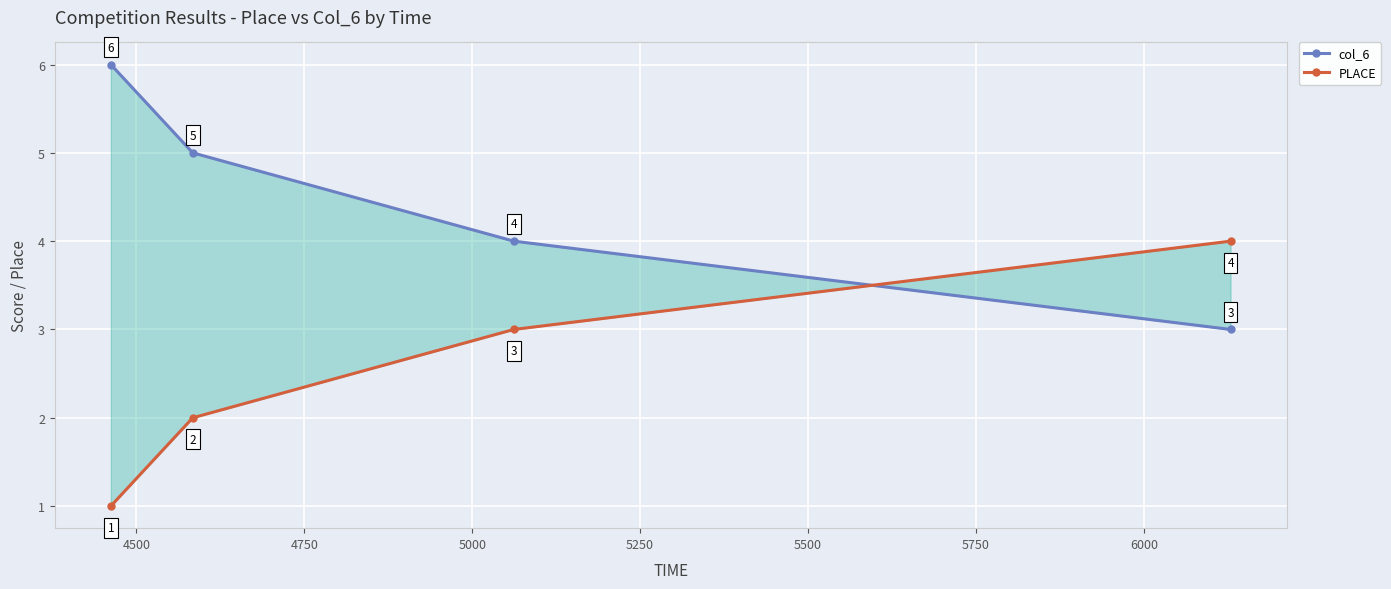

Rank the series by their maximum value, from lowest to highest.

PLACE, col_6